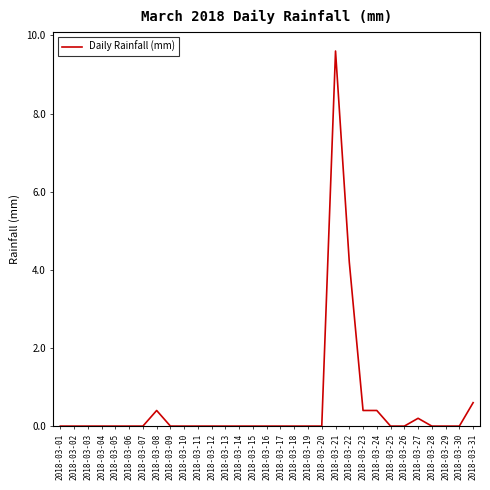

Reading right to left, list all the values displayed in this chart.

0.6	0.0	0.0	0.0	0.2	0.0	0.0	0.4	0.4	4.2	9.6	0.0	0.0	0.0	0.0	0.0	0.0	0.0	0.0	0.0	0.0	0.0	0.0	0.4	0.0	0.0	0.0	0.0	0.0	0.0	0.0